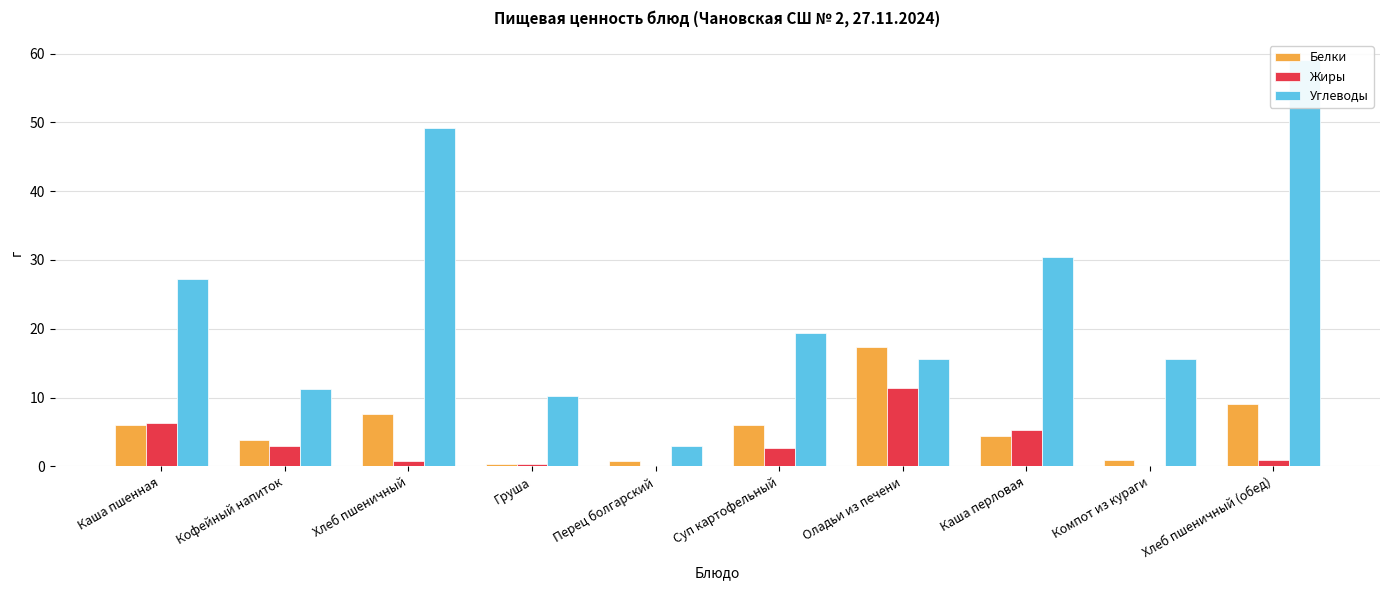

Is the value of Белки at Компот из кураги greater than the value of Углеводы at Оладьи из печени?

No